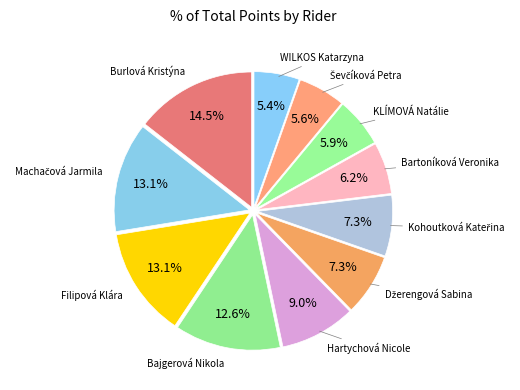

Rank the categories by value from lowest to highest.

WILKOS Katarzyna, Ševčíková Petra, KLÍMOVÁ Natálie, Bartoníková Veronika, Kohoutková Kateřina, Džerengová Sabina, Hartychová Nicole, Bajgerová Nikola, Filipová Klára, Machačová Jarmila, Burlová Kristýna